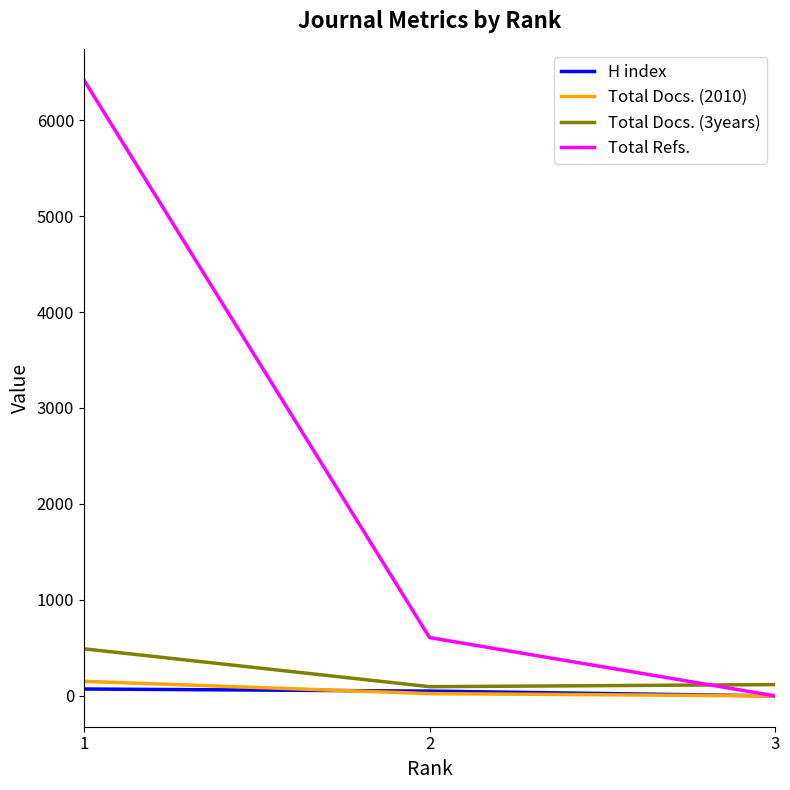

At 1, list the series in order from largest to smallest.

Total Refs., Total Docs. (3years), Total Docs. (2010), H index